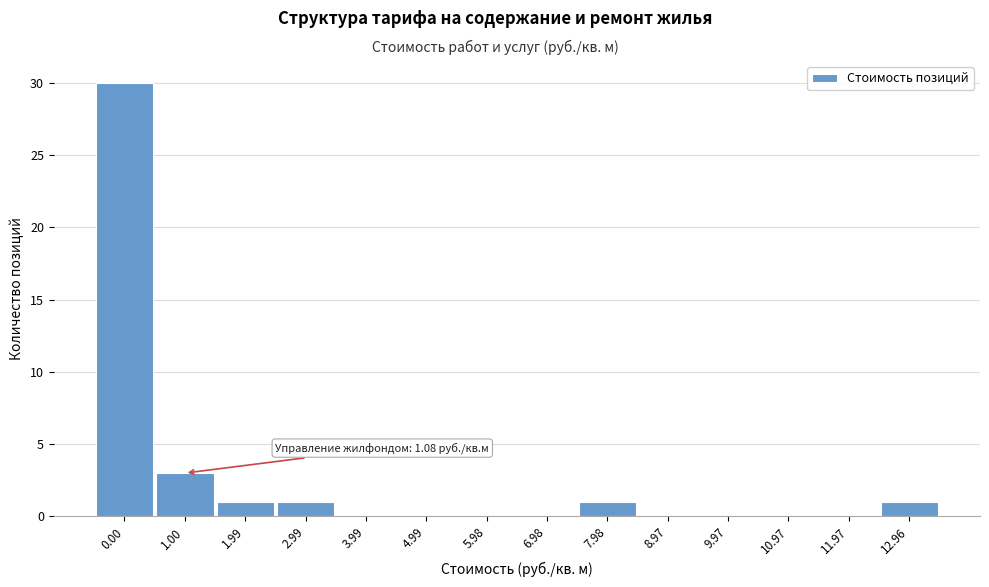

Reading left to right, transcribe all the data shown in this chart.

0.00=30	1.00=3	1.99=1	2.99=1	3.99=0	4.99=0	5.98=0	6.98=0	7.98=1	8.97=0	9.97=0	10.97=0	11.97=0	12.96=1